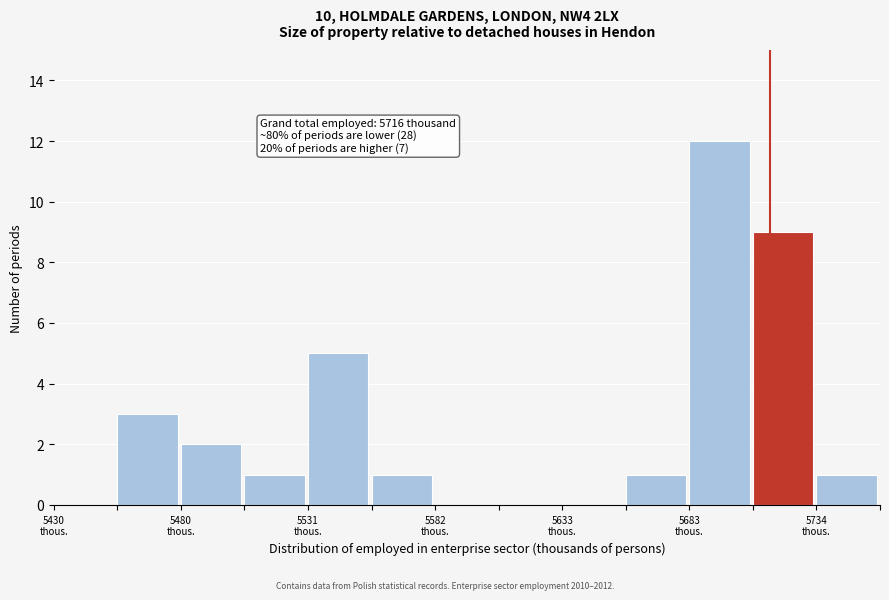

Around what value on the x-axis is the tallest bar? Give the approximate position of its centre, as read against the axis.

5700